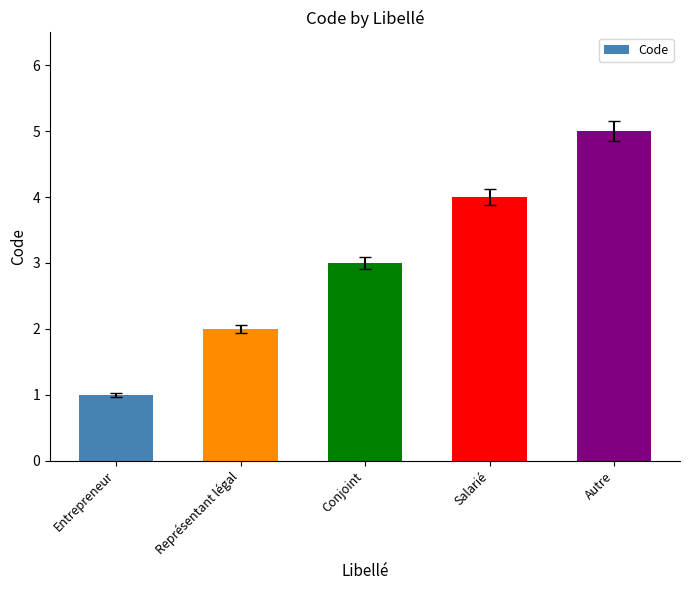

Which has a higher value, Salarié or Entrepreneur?

Salarié